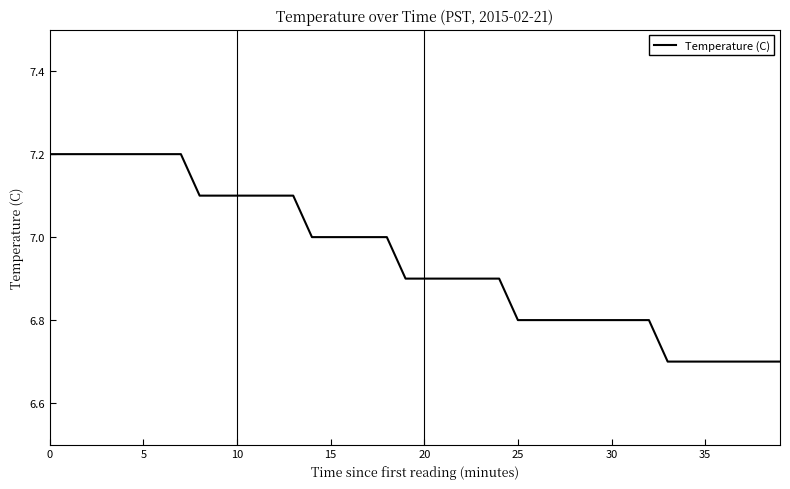

What is the difference between the maximum and minimum values?

0.5